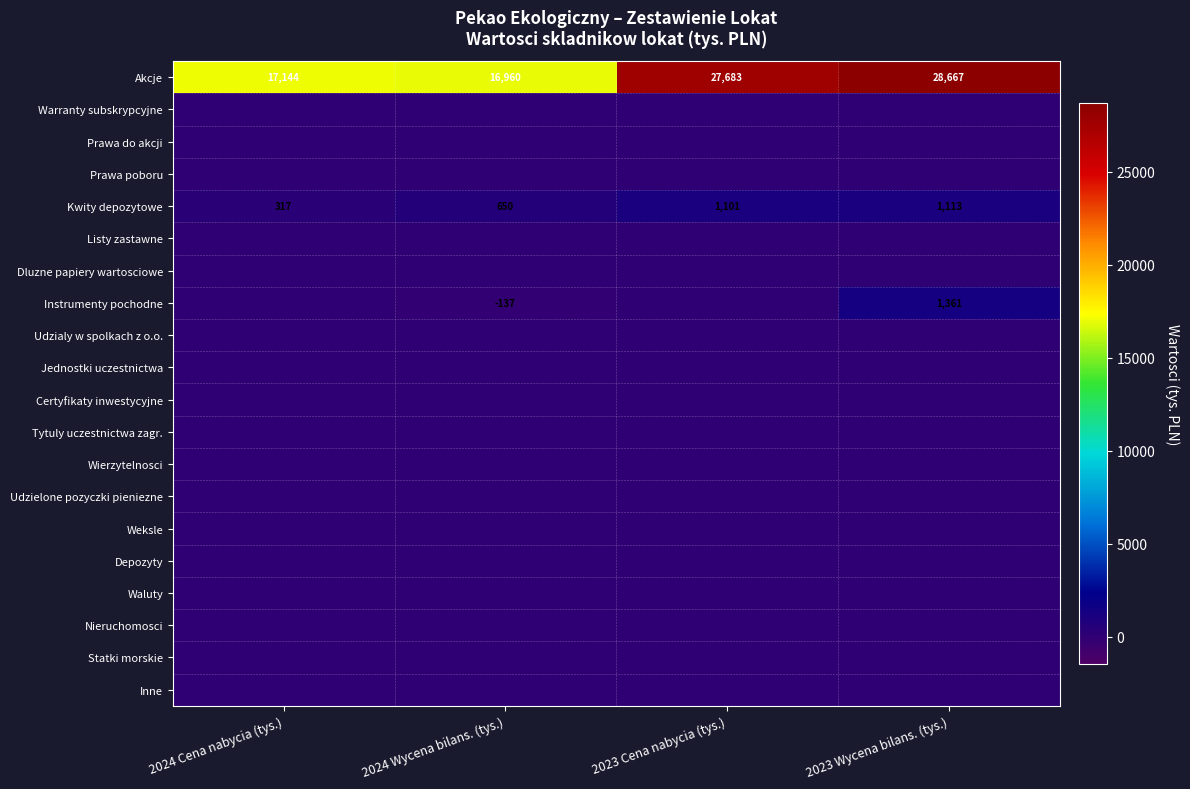

At which category is the sum across all series the highest?

2023 Wycena bilans. (tys.)